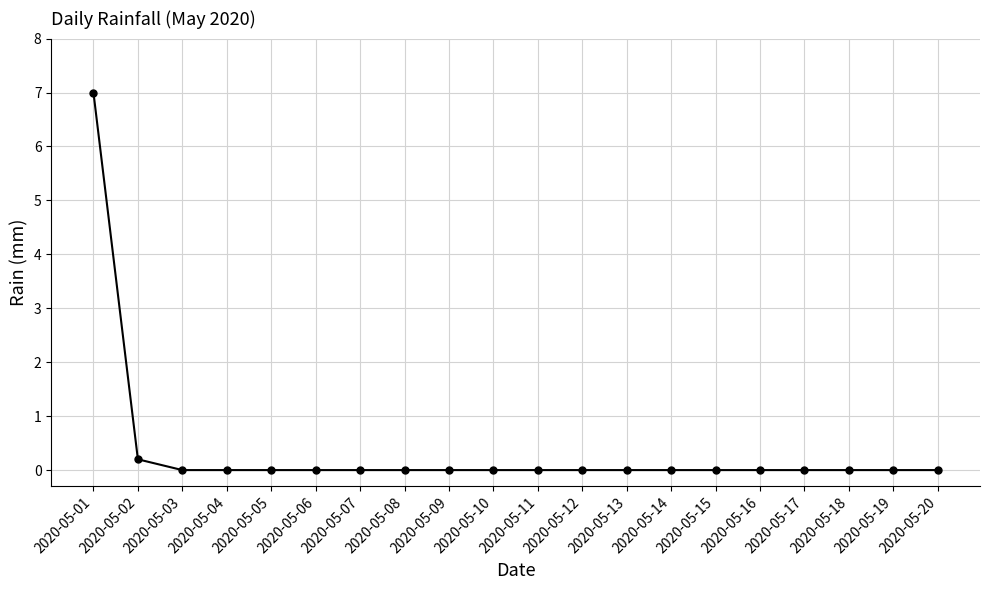

Is it true that the value at 2020-05-16 is -4.6?

False